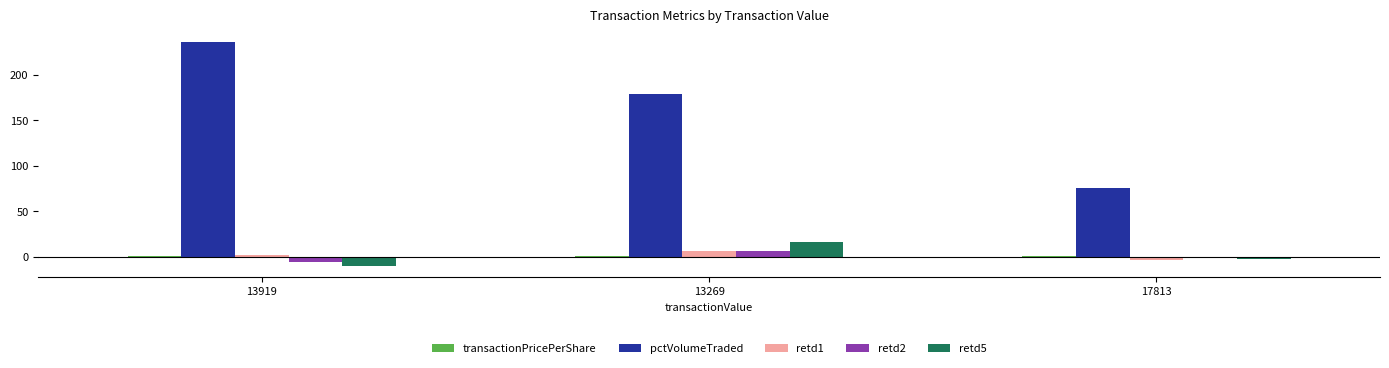

Which category has the highest value across all series?

13919